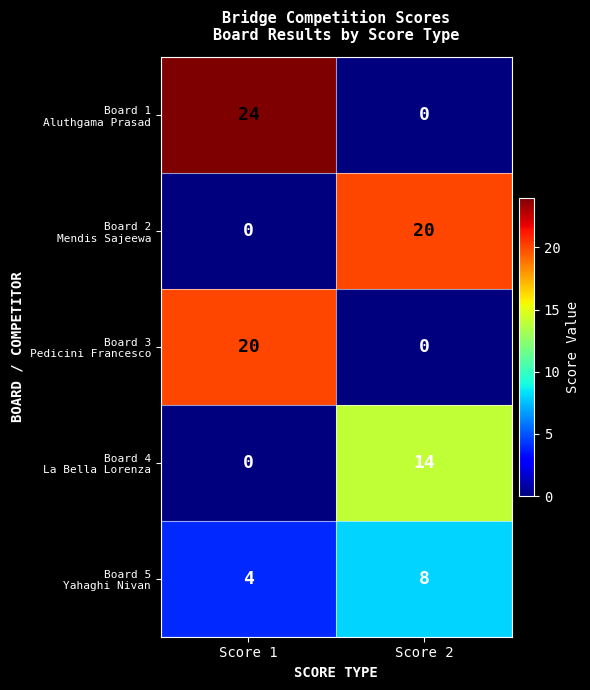

What is the spread (max minus min) of values at Score 2?

20